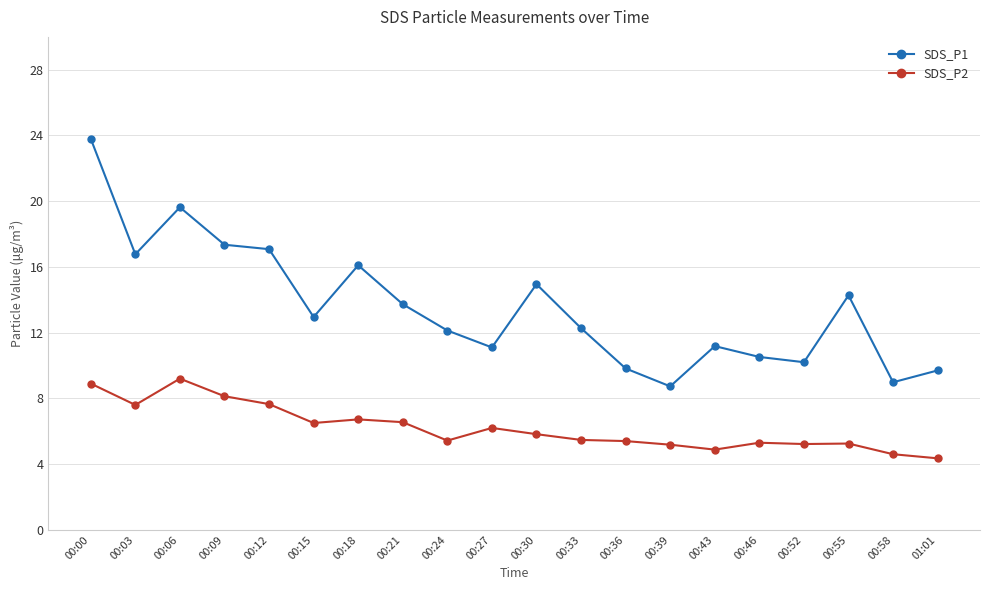

Is the value of SDS_P1 at 00:30 greater than the value of SDS_P2 at 00:09?

Yes